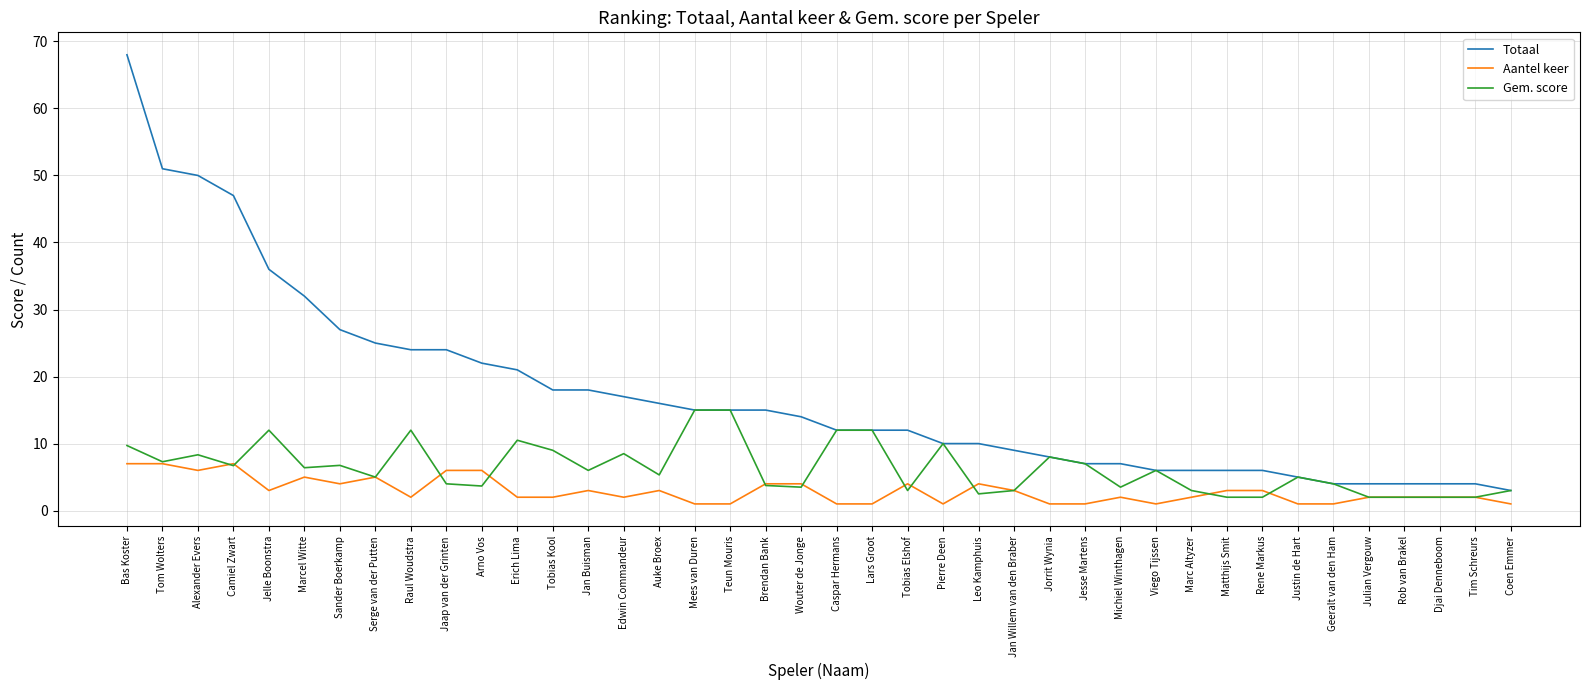

True or false: Totaal and Aantel keer cross at least once.

False